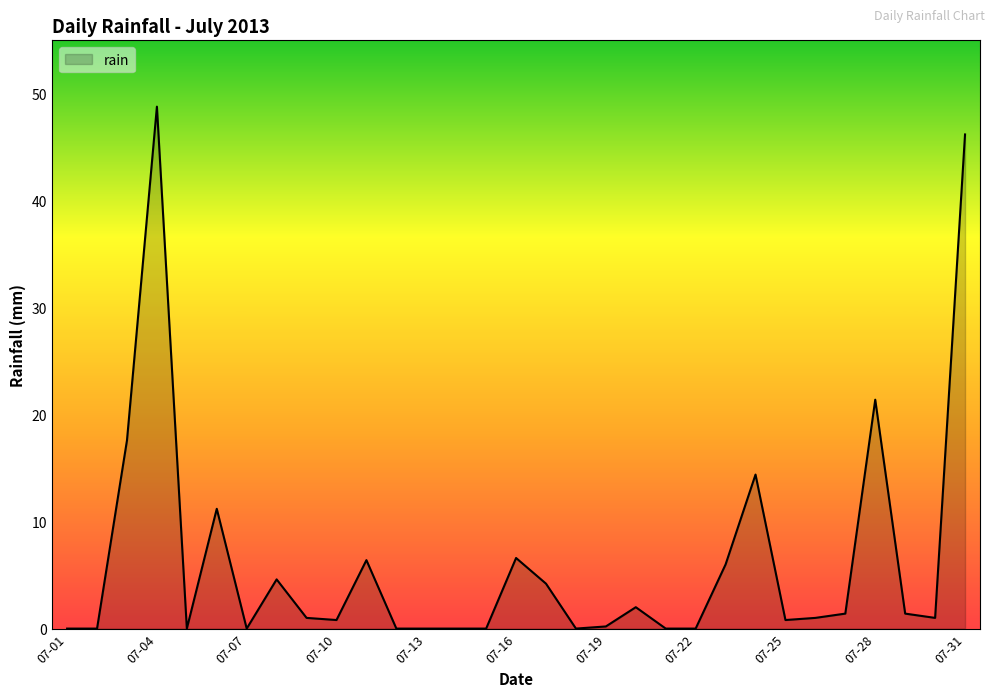

What is the maximum value shown in the chart?

48.8